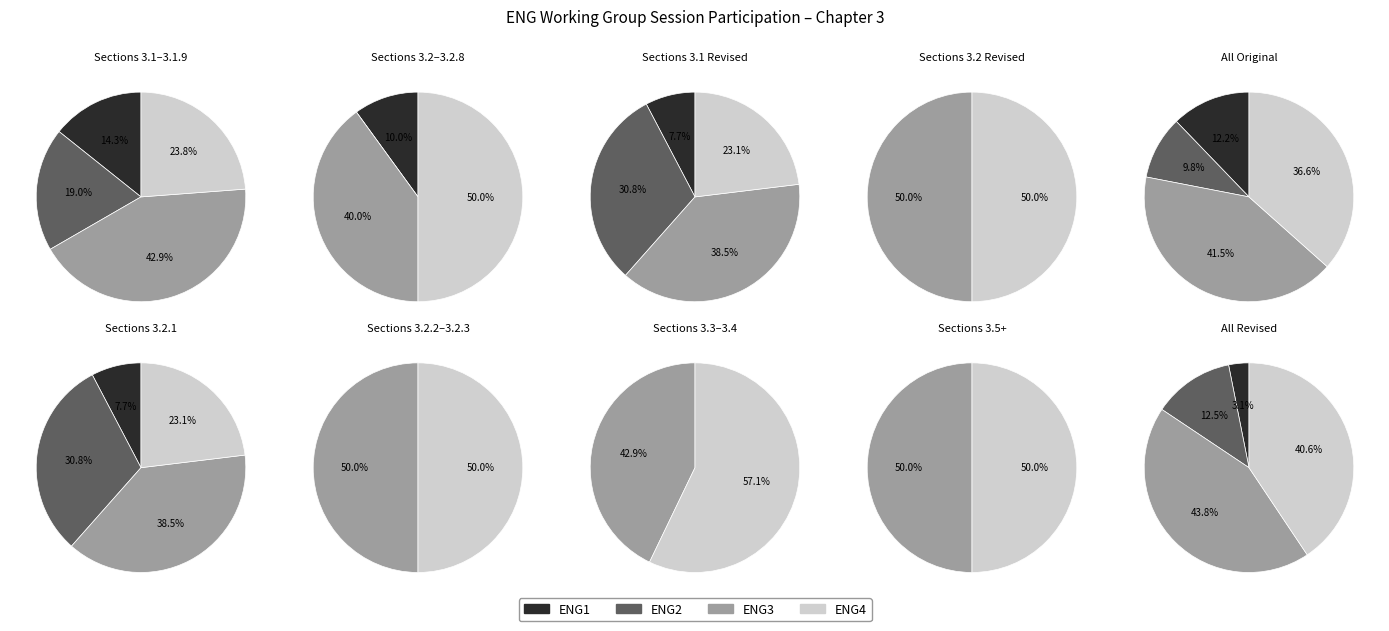

The 32 slice represents 1% of the pie. True or false?

False